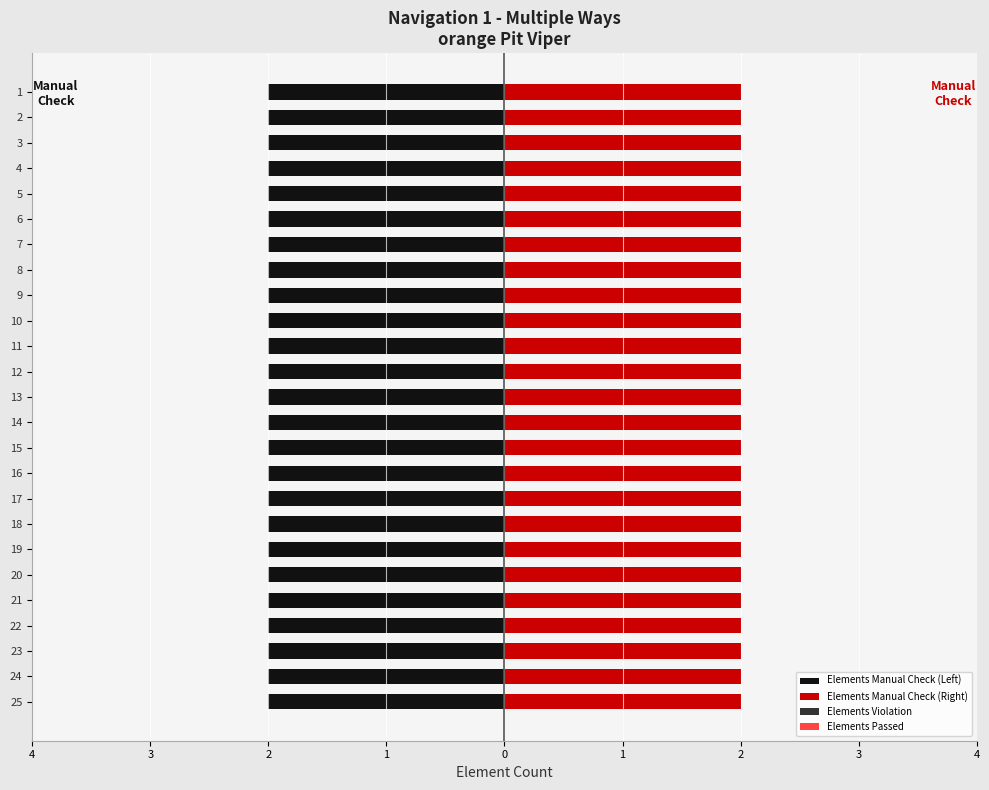

The Elements Manual Check series shows 4 at 22. True or false?

False